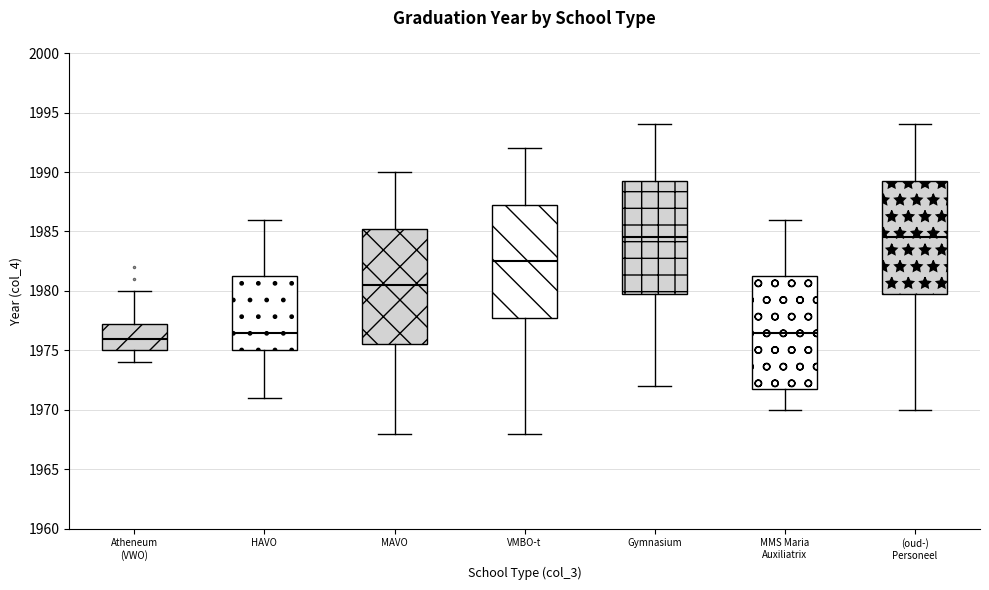

Which box has the lowest median line?

Atheneum (VWO)